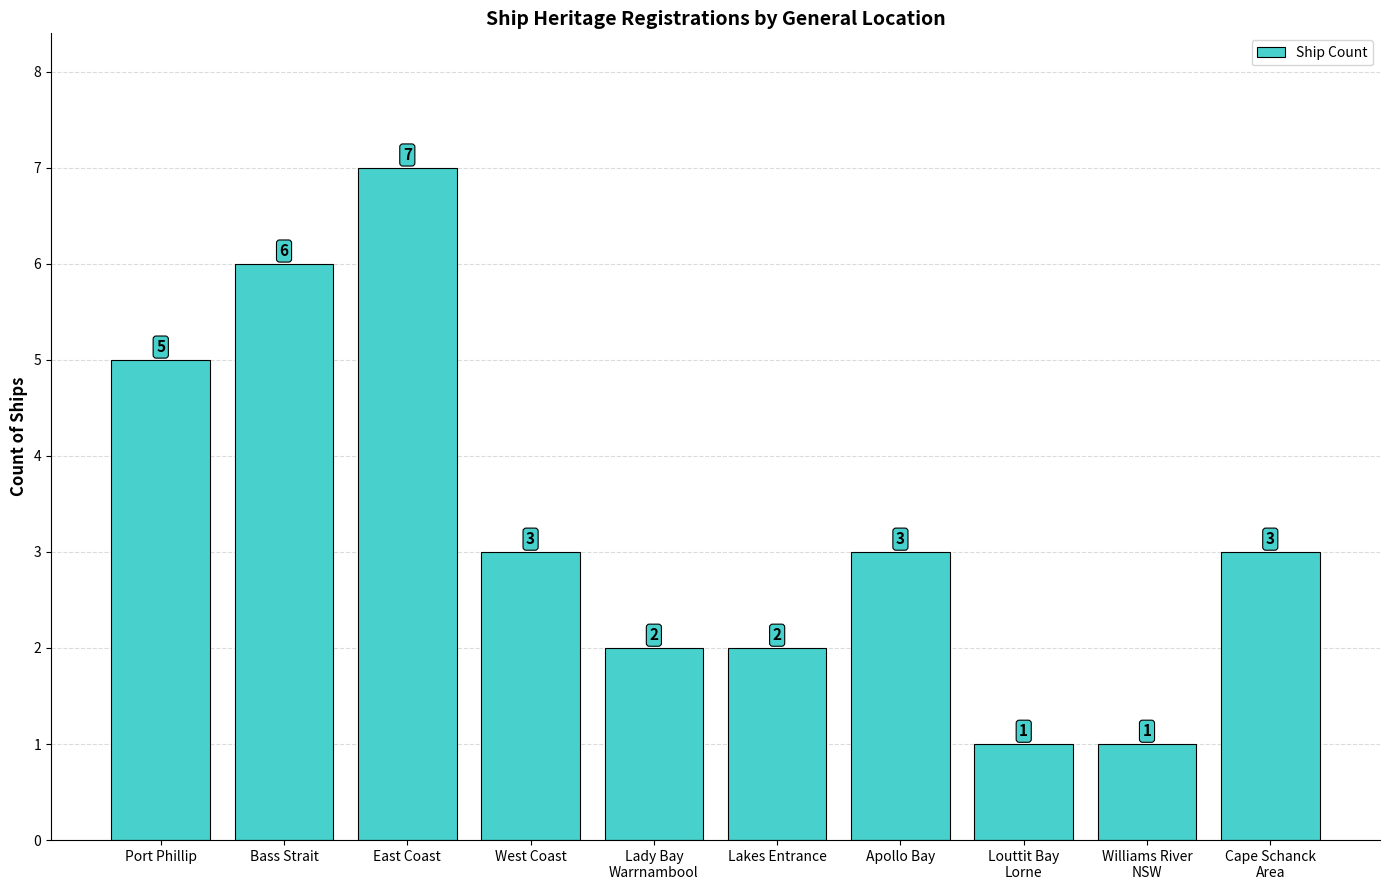

What is the minimum value shown in the chart?

1